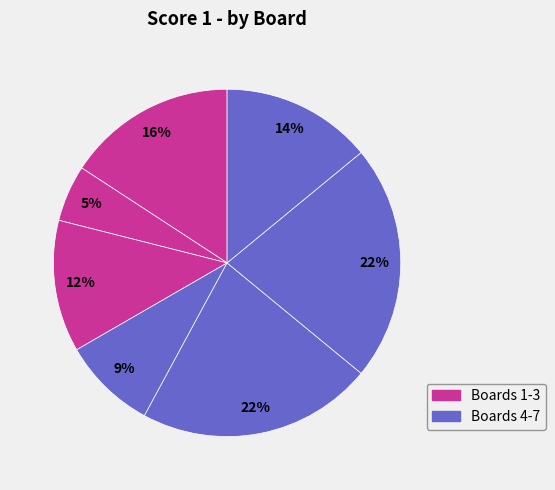

What is the largest slice in the pie chart?

Board 5